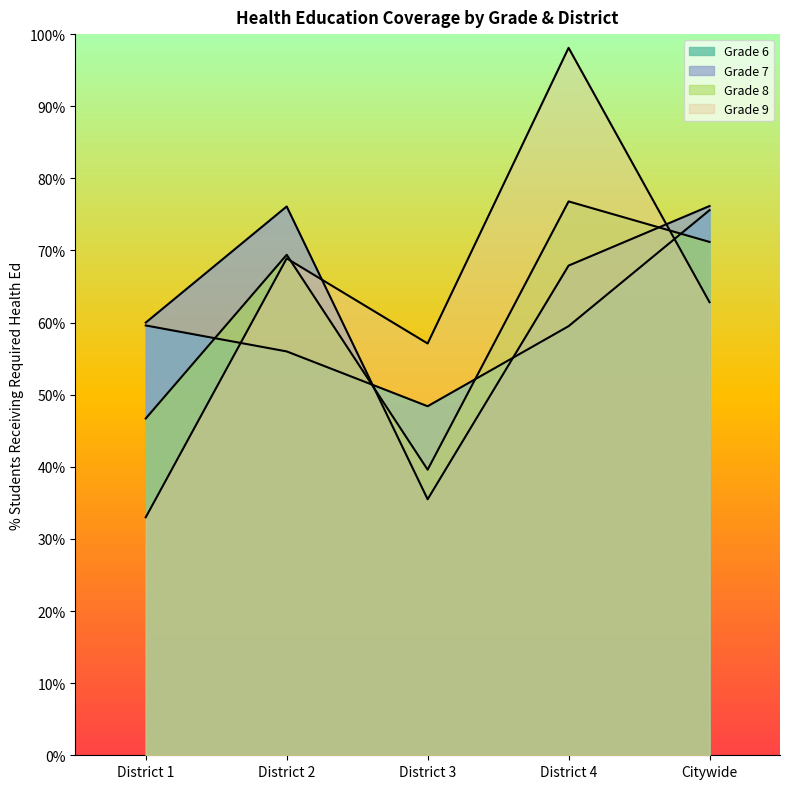

List the series in order of their overall mean, lowest first.

Grade 6, Grade 8, Grade 7, Grade 9